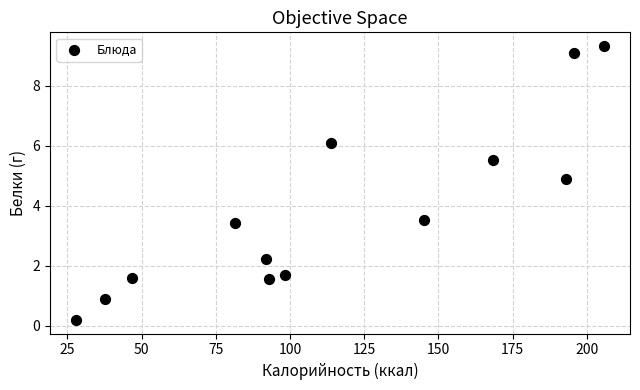

What is the range of Y values (max minus min)?

9.1